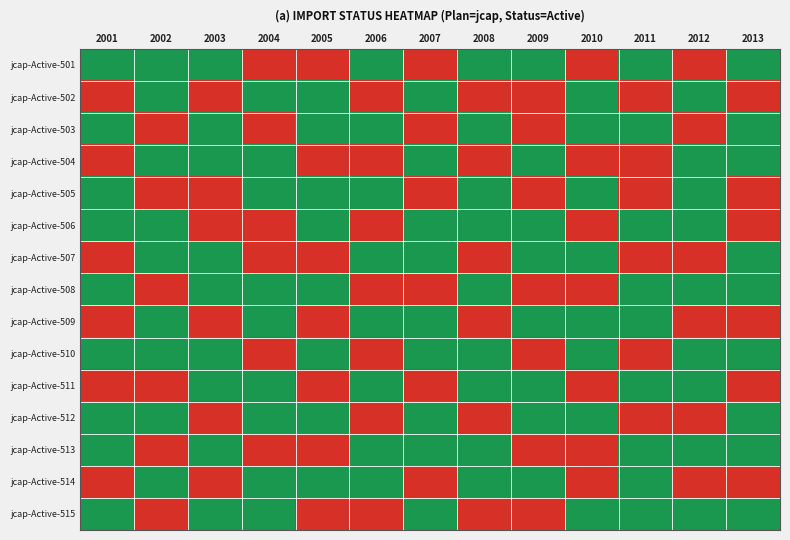

Reading left to right, list all the values displayed in this chart.

jcap-Active-501: 2001=501	2002=501	2003=501	2004=0	2005=0	2006=501	2007=0	2008=501	2009=501	2010=0	2011=501	2012=0	2013=501
jcap-Active-502: 2001=0	2002=501	2003=0	2004=501	2005=501	2006=0	2007=501	2008=0	2009=0	2010=501	2011=0	2012=501	2013=0
jcap-Active-503: 2001=501	2002=0	2003=501	2004=0	2005=501	2006=501	2007=0	2008=501	2009=0	2010=501	2011=501	2012=0	2013=501
jcap-Active-504: 2001=0	2002=501	2003=501	2004=501	2005=0	2006=0	2007=501	2008=0	2009=501	2010=0	2011=0	2012=501	2013=501
jcap-Active-505: 2001=501	2002=0	2003=0	2004=501	2005=501	2006=501	2007=0	2008=501	2009=0	2010=501	2011=0	2012=501	2013=0
jcap-Active-506: 2001=501	2002=501	2003=0	2004=0	2005=501	2006=0	2007=501	2008=501	2009=501	2010=0	2011=501	2012=501	2013=0
jcap-Active-507: 2001=0	2002=501	2003=501	2004=0	2005=0	2006=501	2007=501	2008=0	2009=501	2010=501	2011=0	2012=0	2013=501
jcap-Active-508: 2001=501	2002=0	2003=501	2004=501	2005=501	2006=0	2007=0	2008=501	2009=0	2010=0	2011=501	2012=501	2013=501
jcap-Active-509: 2001=0	2002=501	2003=0	2004=501	2005=0	2006=501	2007=501	2008=0	2009=501	2010=501	2011=501	2012=0	2013=0
jcap-Active-510: 2001=501	2002=501	2003=501	2004=0	2005=501	2006=0	2007=501	2008=501	2009=0	2010=501	2011=0	2012=501	2013=501
jcap-Active-511: 2001=0	2002=0	2003=501	2004=501	2005=0	2006=501	2007=0	2008=501	2009=501	2010=0	2011=501	2012=501	2013=0
jcap-Active-512: 2001=501	2002=501	2003=0	2004=501	2005=501	2006=0	2007=501	2008=0	2009=501	2010=501	2011=0	2012=0	2013=501
jcap-Active-513: 2001=501	2002=0	2003=501	2004=0	2005=0	2006=501	2007=501	2008=501	2009=0	2010=0	2011=501	2012=501	2013=501
jcap-Active-514: 2001=0	2002=501	2003=0	2004=501	2005=501	2006=501	2007=0	2008=501	2009=501	2010=0	2011=501	2012=0	2013=0
jcap-Active-515: 2001=501	2002=0	2003=501	2004=501	2005=0	2006=0	2007=501	2008=0	2009=0	2010=501	2011=501	2012=501	2013=501